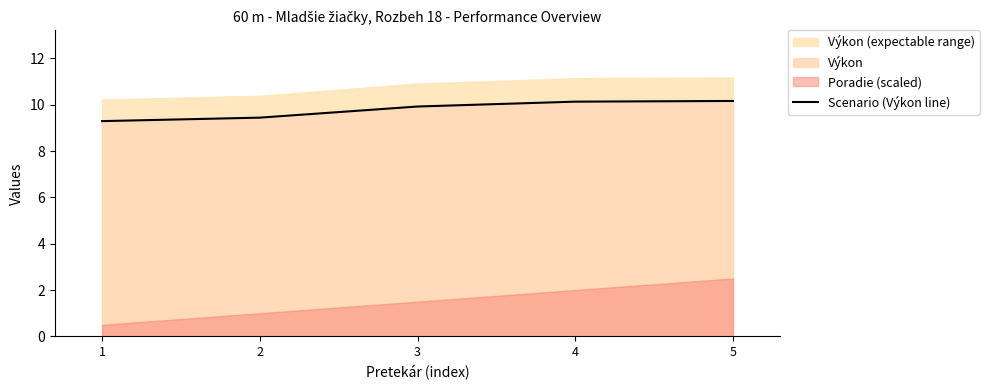

At which category does the chart reach its minimum across all series?

1